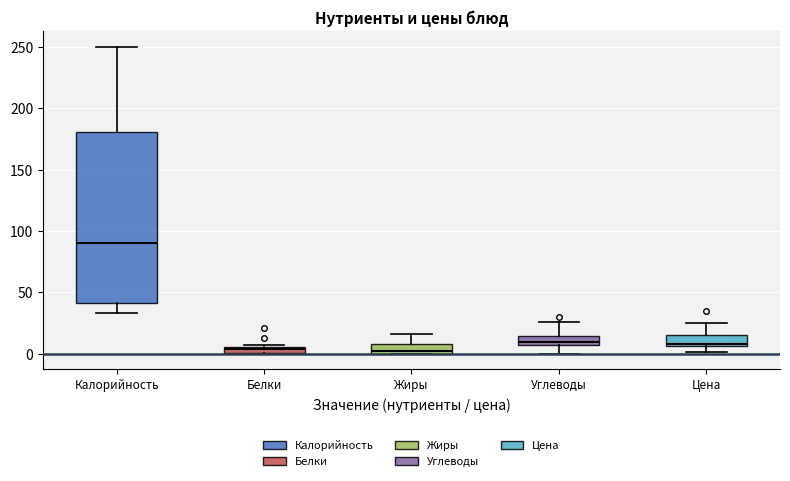

Comparing the boxes themselves (not the whiskers), which one is the tallest?

Калорийность